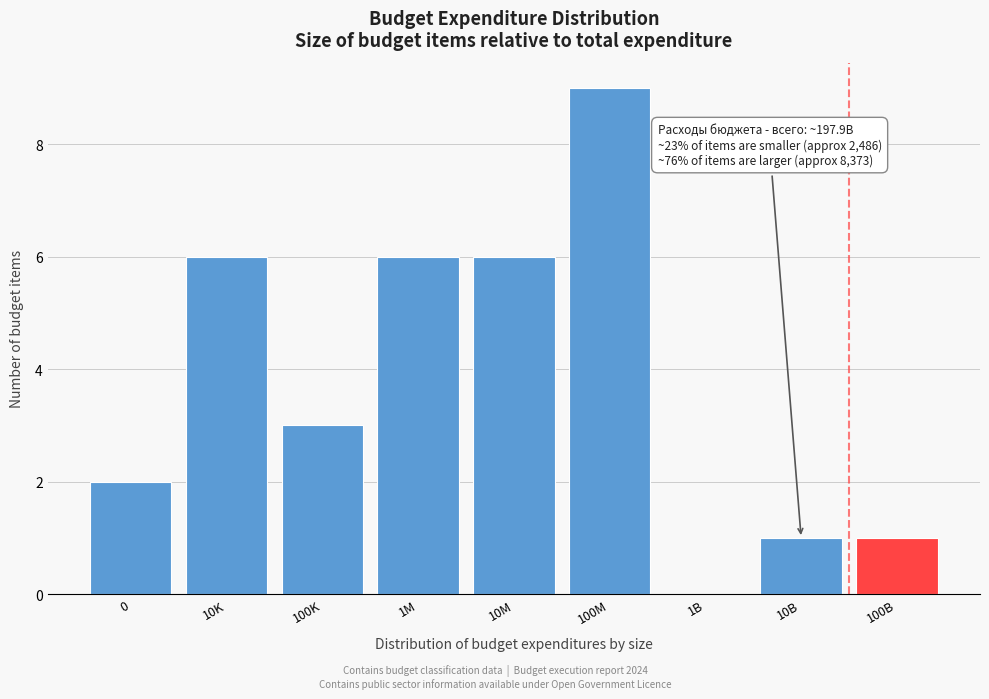

Reading right to left, what are all the values shown in this chart?

100B=1	10B=1	1B=0	100M=9	10M=6	1M=6	100K=3	10K=6	0=2